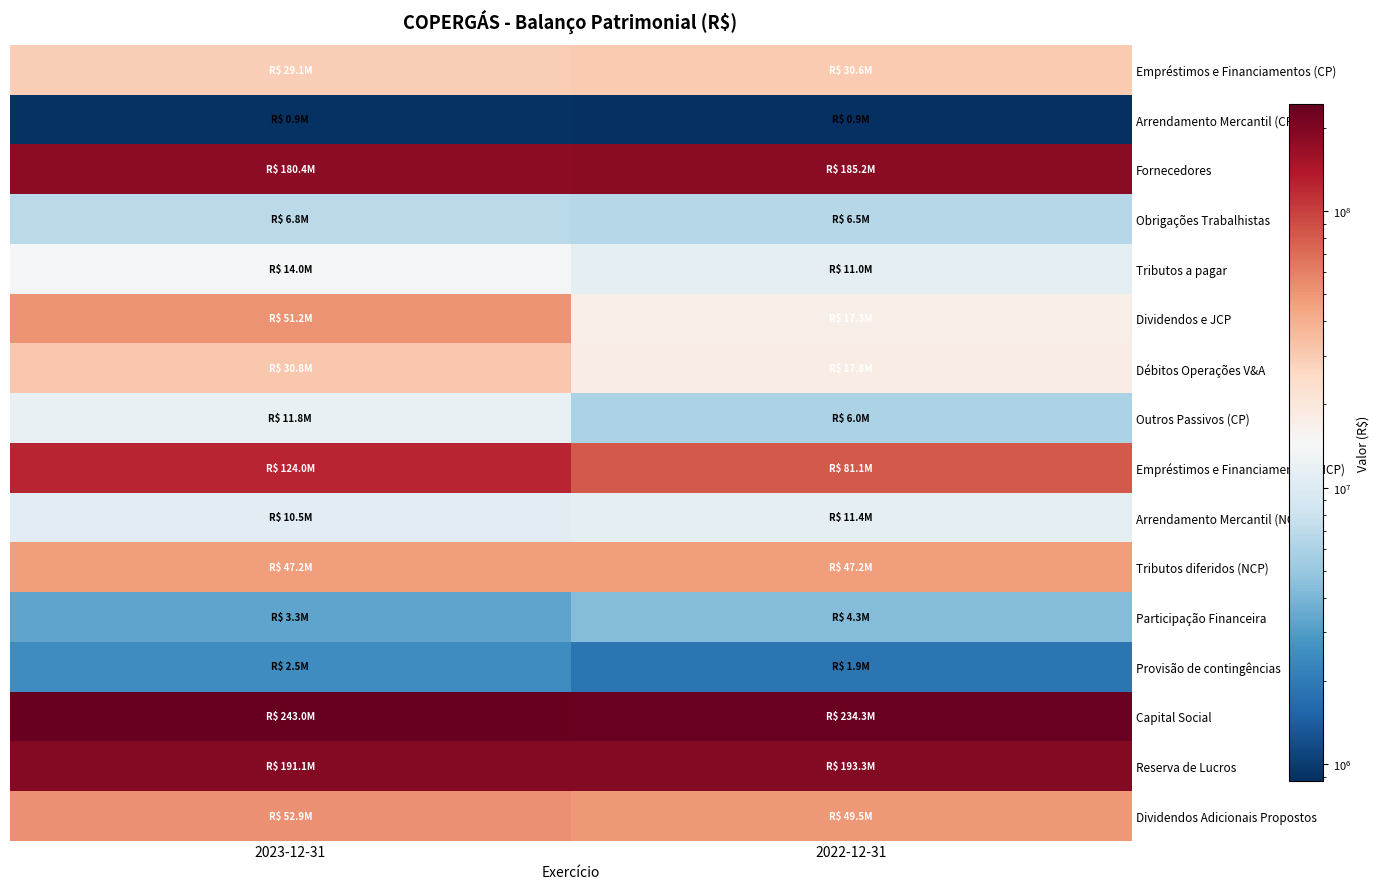

List the series in order of their peak value, lowest first.

Arrendamento Mercantil (CP), Provisão de contingências, Participação Financeira, Obrigações Trabalhistas, Arrendamento Mercantil (NCP), Outros Passivos (CP), Tributos a pagar, Empréstimos e Financiamentos (CP), Débitos Operações V&A, Tributos diferidos (NCP), Dividendos e JCP, Dividendos Adicionais Propostos, Empréstimos e Financiamentos (NCP), Fornecedores, Reserva de Lucros, Capital Social